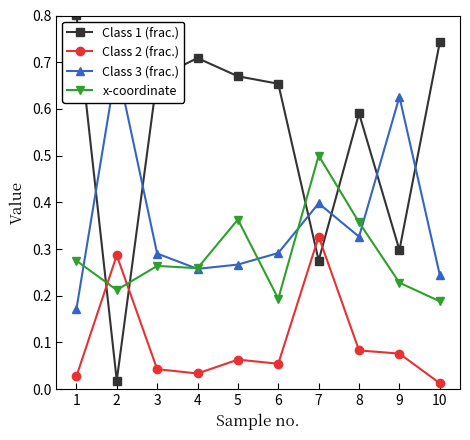

In Class 2 (frac.), how many points are lower than both neighbors (excluding endpoints)?

2